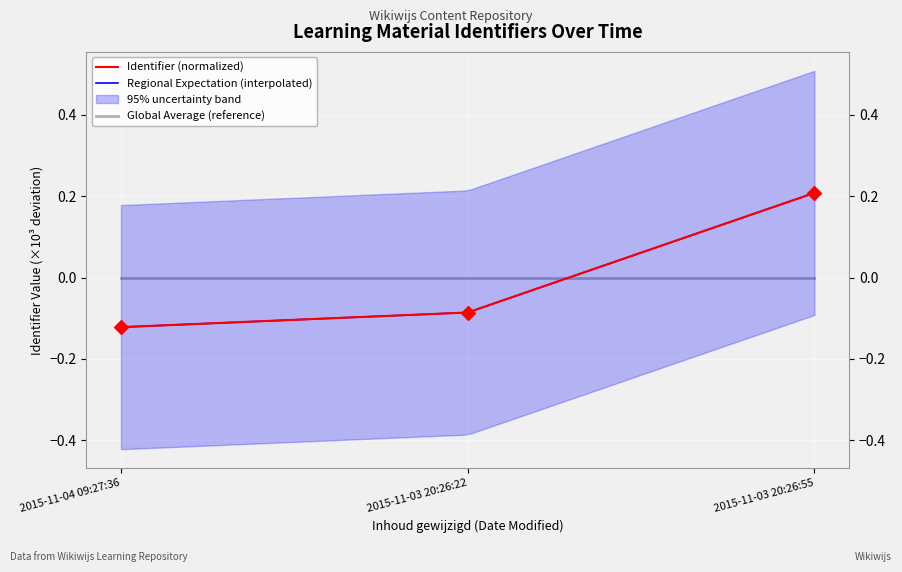

What is the change in value from 2015-11-04 09:27:36 to 2015-11-03 20:26:55?

+0.3